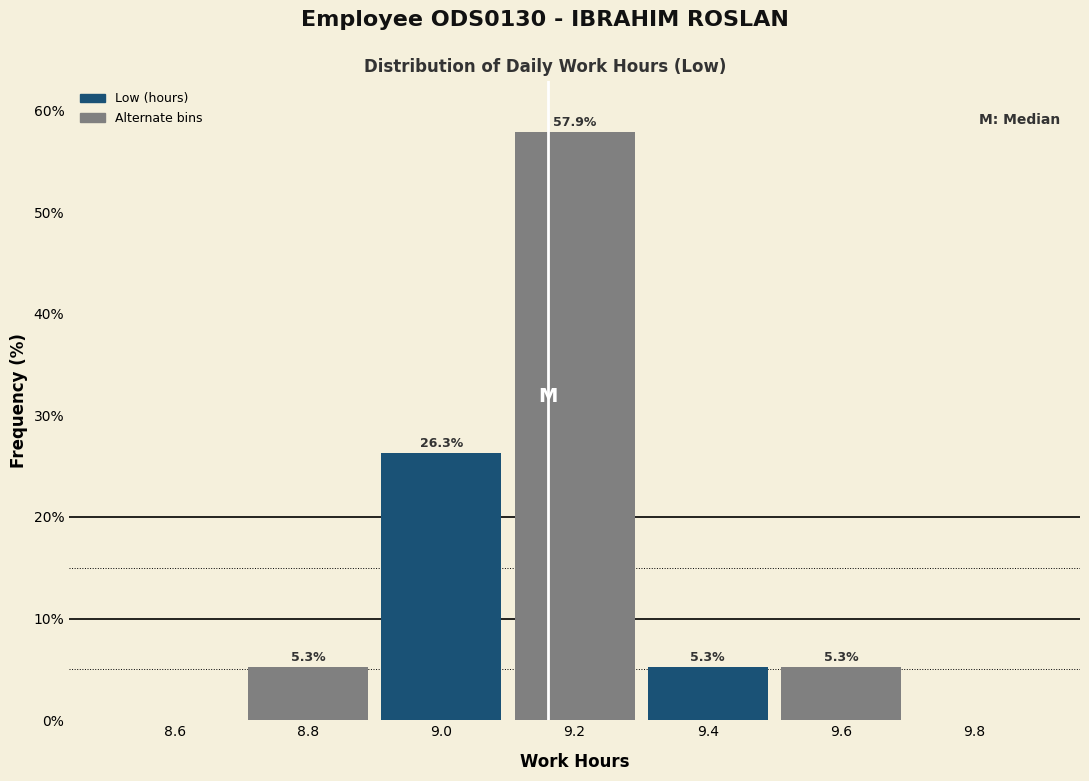

Which range on the x-axis has the tallest bar?

9.1 to 9.3